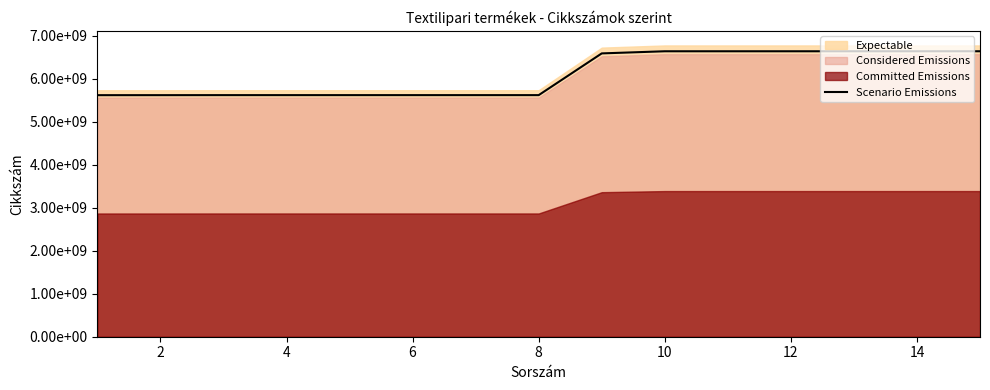

True or false: the data shows 3478975273.2 at 2.

False